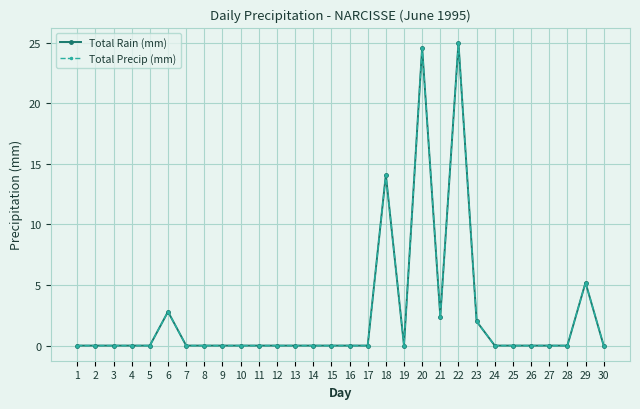

Does the chart have visible grid lines?

Yes